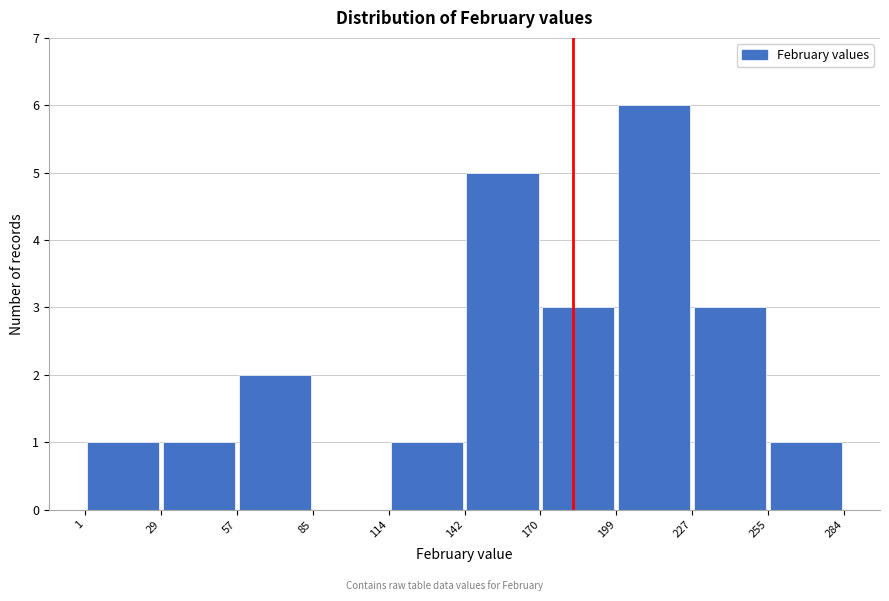

Reading left to right, list every bar in this chart as the range it spans on the x-axis followed by its height. The values are not printed on the chart, so give them approximately, as read against the axis.

1 to 29: 1
29 to 57: 1
57 to 85: 2
85 to 114: 0
114 to 142: 1
142 to 170: 5
170 to 199: 3
199 to 227: 6
227 to 255: 3
255 to 284: 1